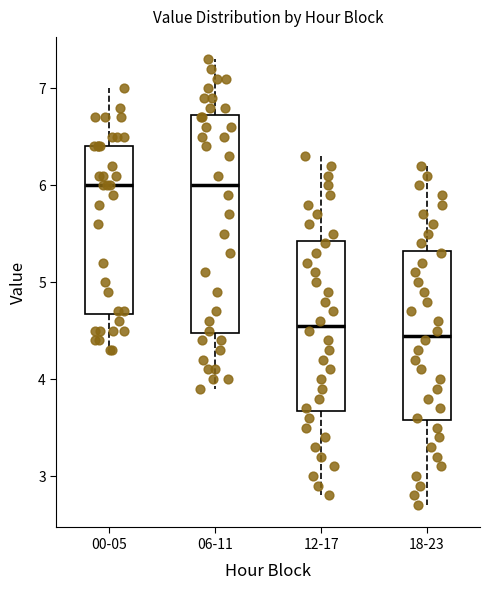

Where does the upper whisker of the box for 06-11 end on the y-axis? The values are not printed on the chart, so give them approximately, as read against the axis.

7.3